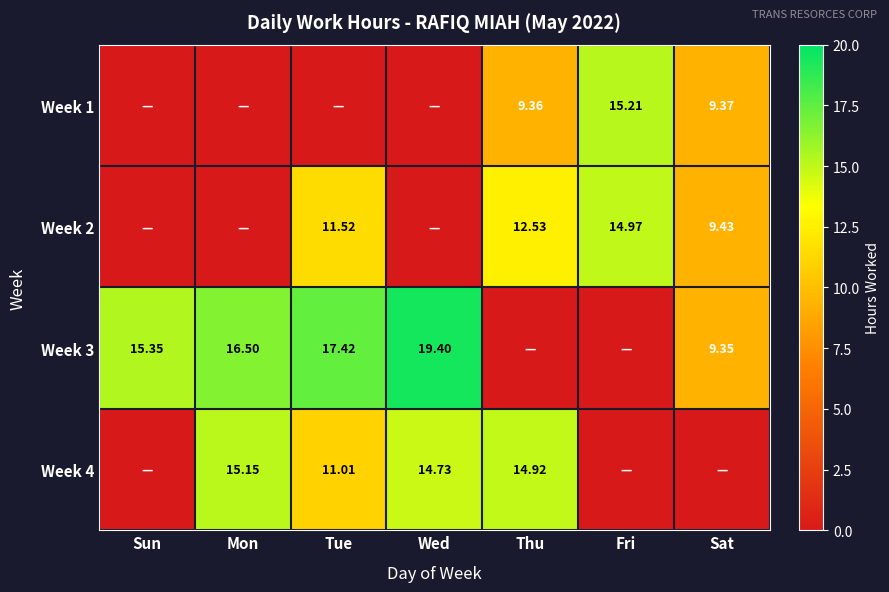

What is the total value across all series at Sat?

28.1